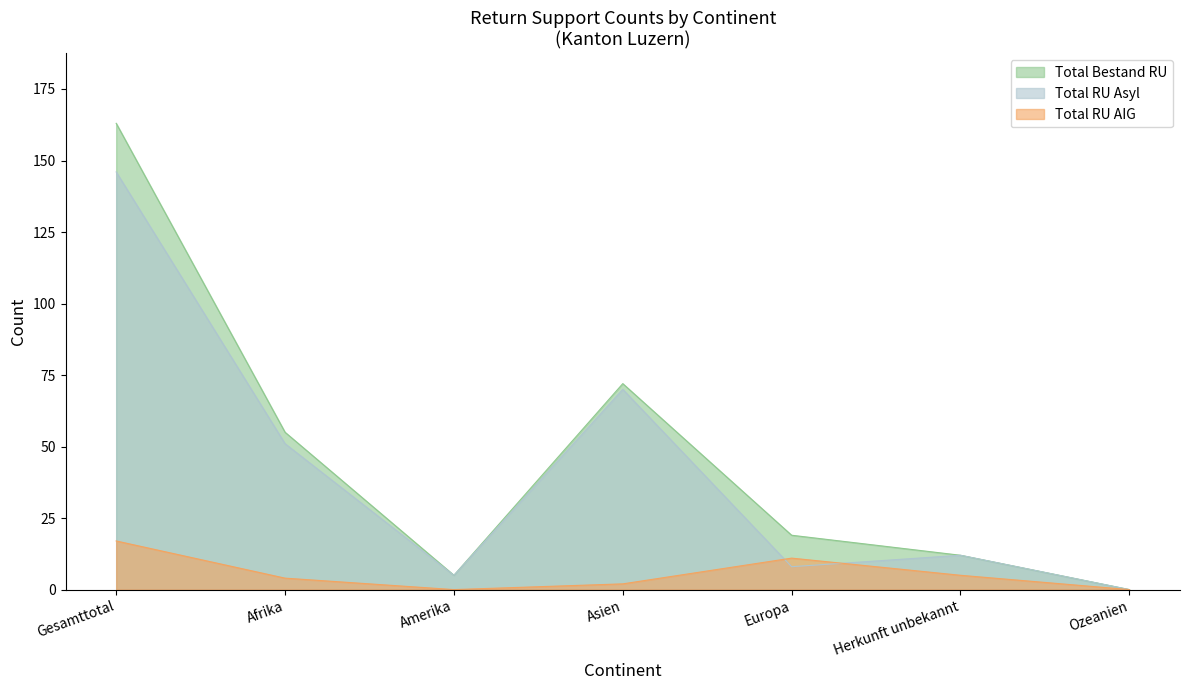

Between Gesamttotal and Amerika, which series saw the biggest shift?

Total Bestand RU